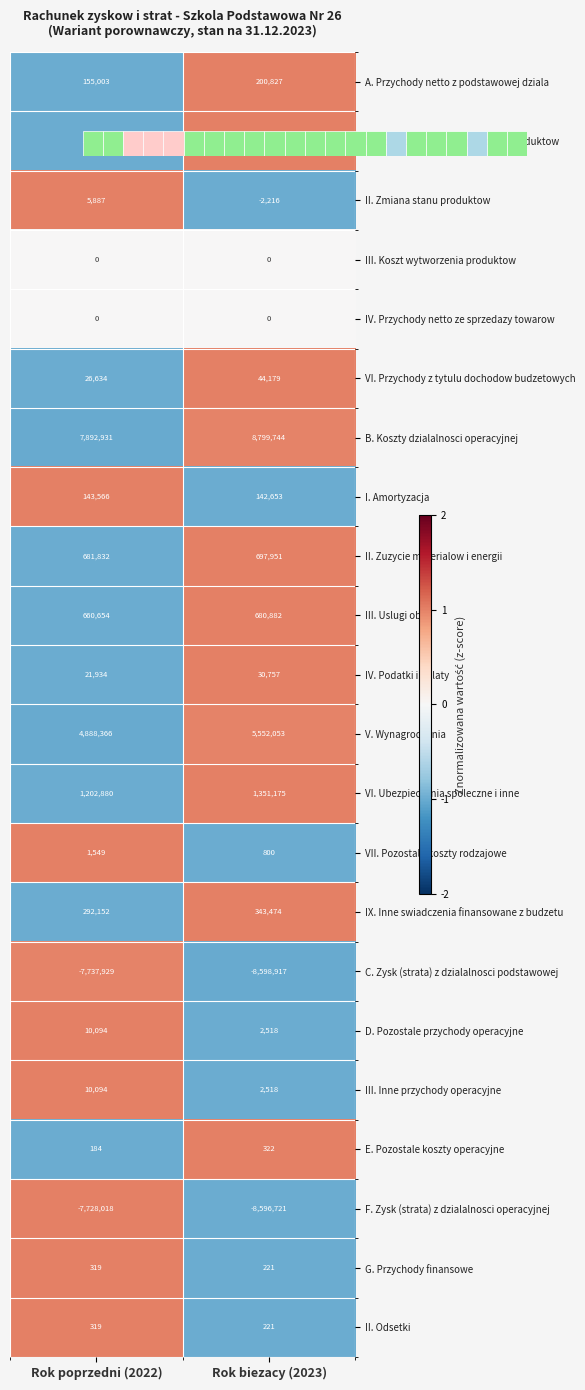

Is it true that V. Wynagrodzenia equals 5552053 at Rok biezacy (2023)?

True